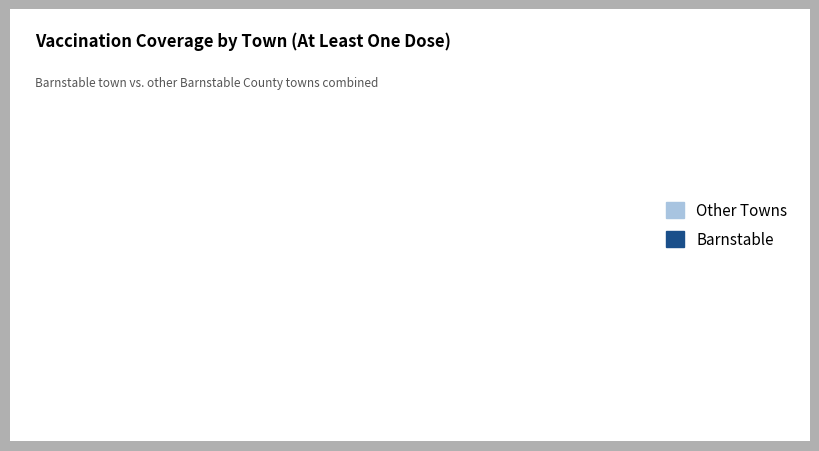

Which category has the biggest portion of the pie?

Other Towns